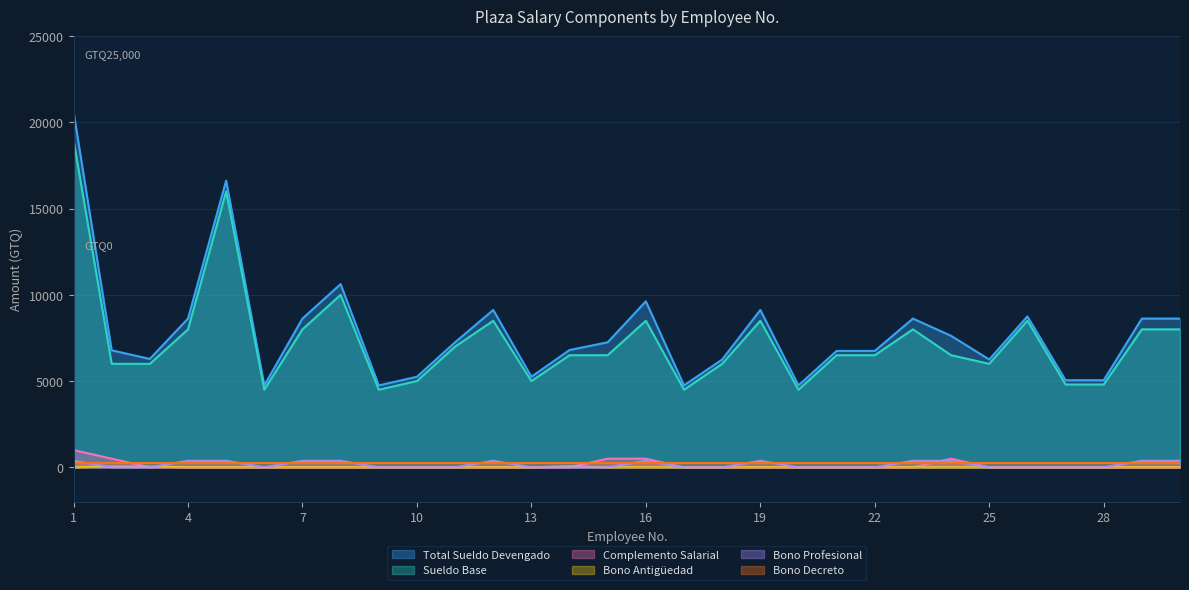

True or false: Complemento Salarial and Total Sueldo Devengado intersect in this chart.

False